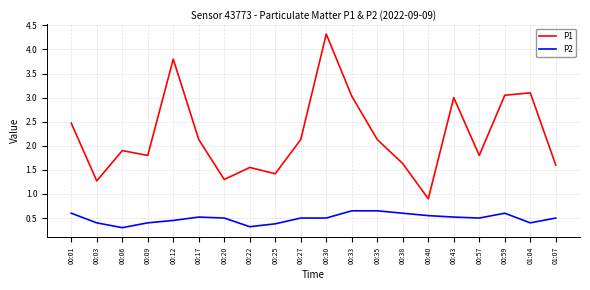

What is the sum of all P2 values?

9.8